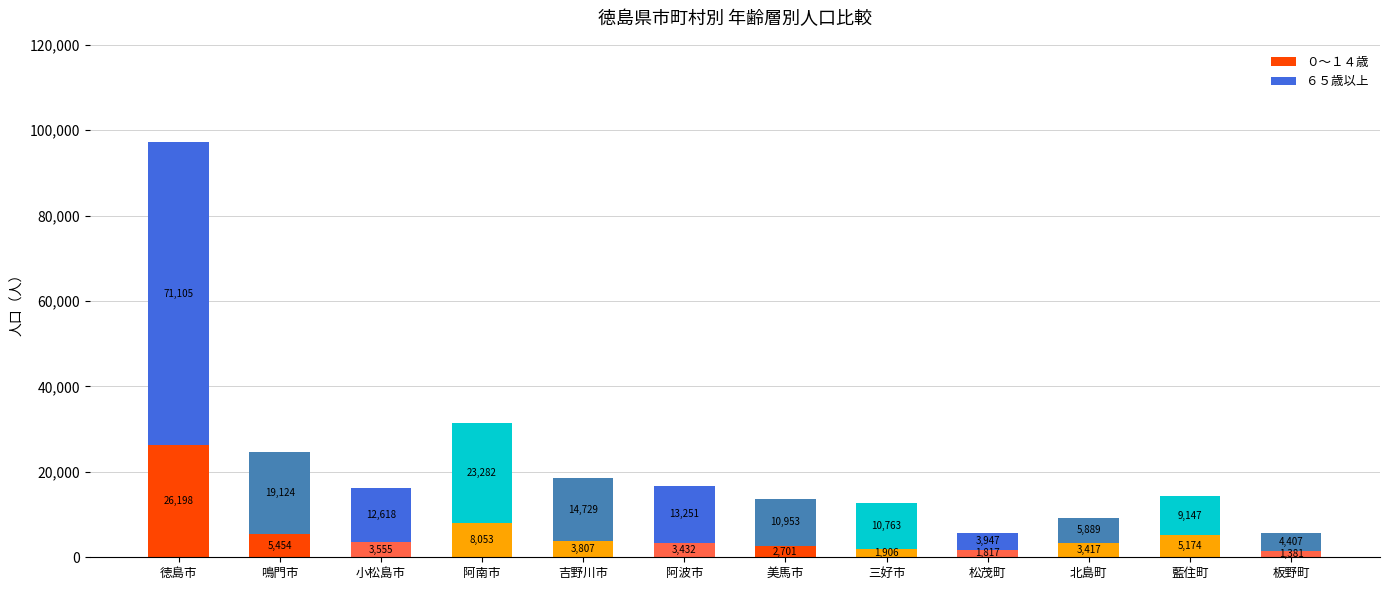

Reading right to left, list the values for the ０～１４歳 series.

1381	5174	3417	1817	1906	2701	3432	3807	8053	3555	5454	26198